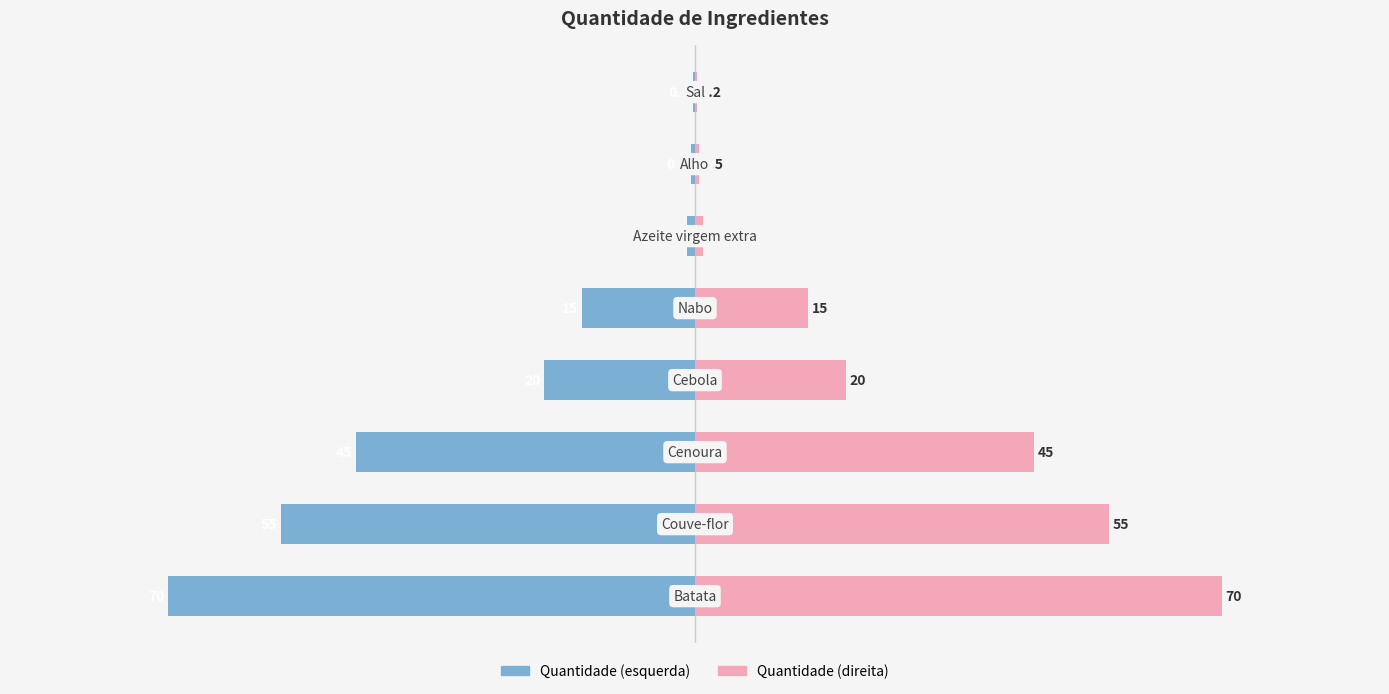

How many bars are there in each group?

2